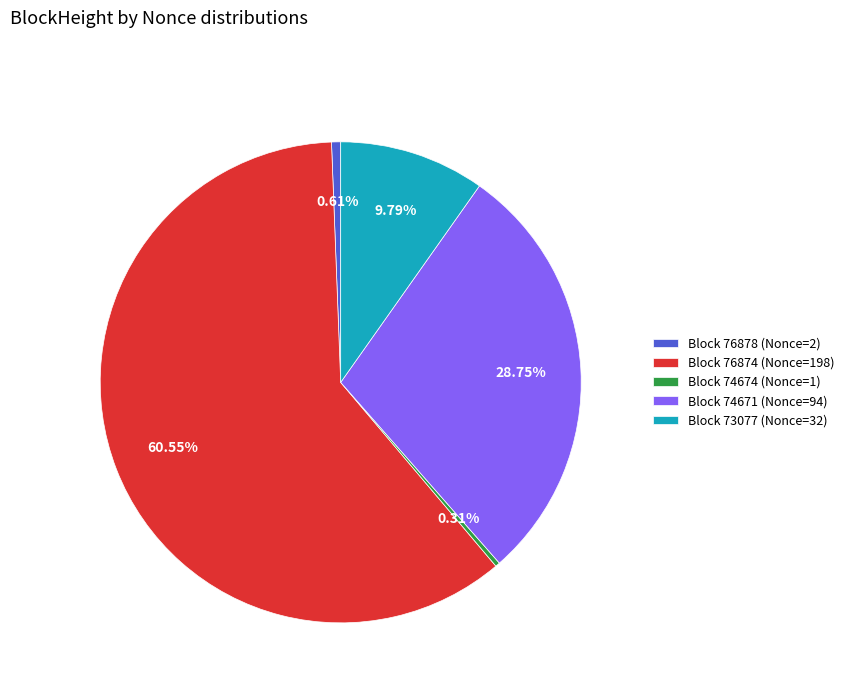

Between Block 74674 (Nonce=1) and Block 73077 (Nonce=32), which is larger?

Block 73077 (Nonce=32)